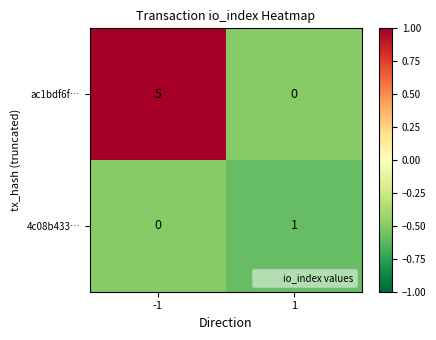

What is the sum of all ac1bdf6f… values?

5